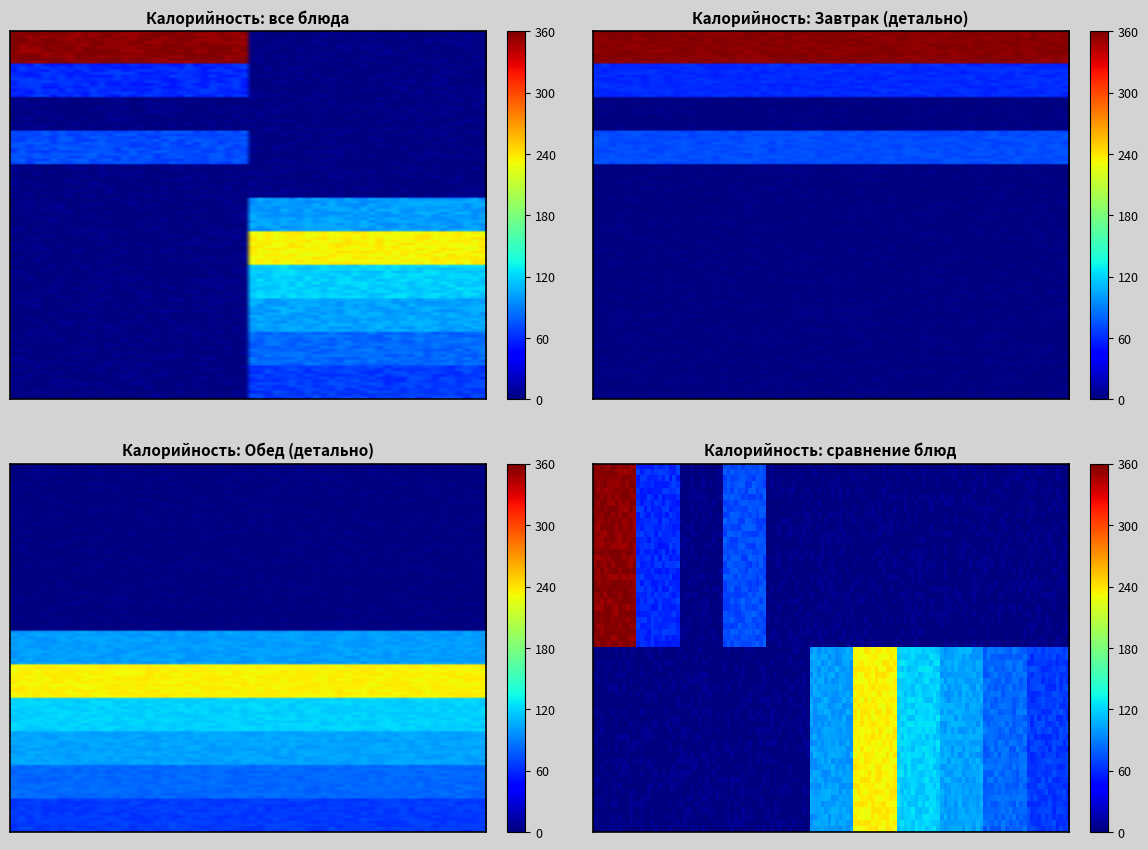

Reading left to right, extract all data points from this chart.

Завтрак: гор.блюдо=356.3	гор.напиток=60.0	хлеб=0.0	фрукт=72.3	закуска=0.0	1 блюдо=0.0	2 блюдо=0.0	гарнир=0.0	сладкое=0.0	хлеб бел.=0.0	хлеб черн.=0.0
Обед: гор.блюдо=0.0	гор.напиток=0.0	хлеб=0.0	фрукт=0.0	закуска=0.0	1 блюдо=100.9	2 блюдо=235.0	гарнир=119.0	сладкое=103.0	хлеб бел.=82.2	хлеб черн.=66.0